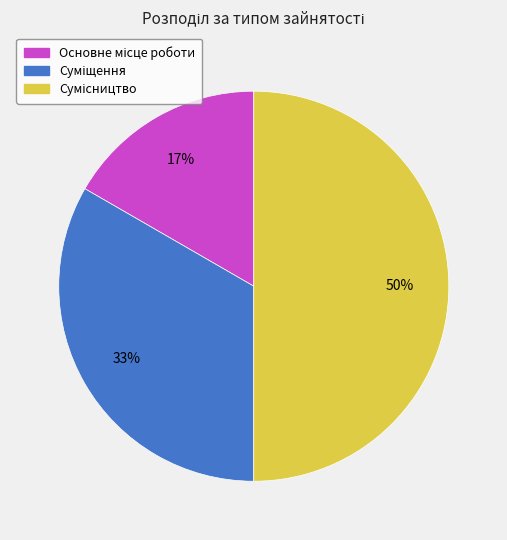

How many slices are in this pie chart?

3